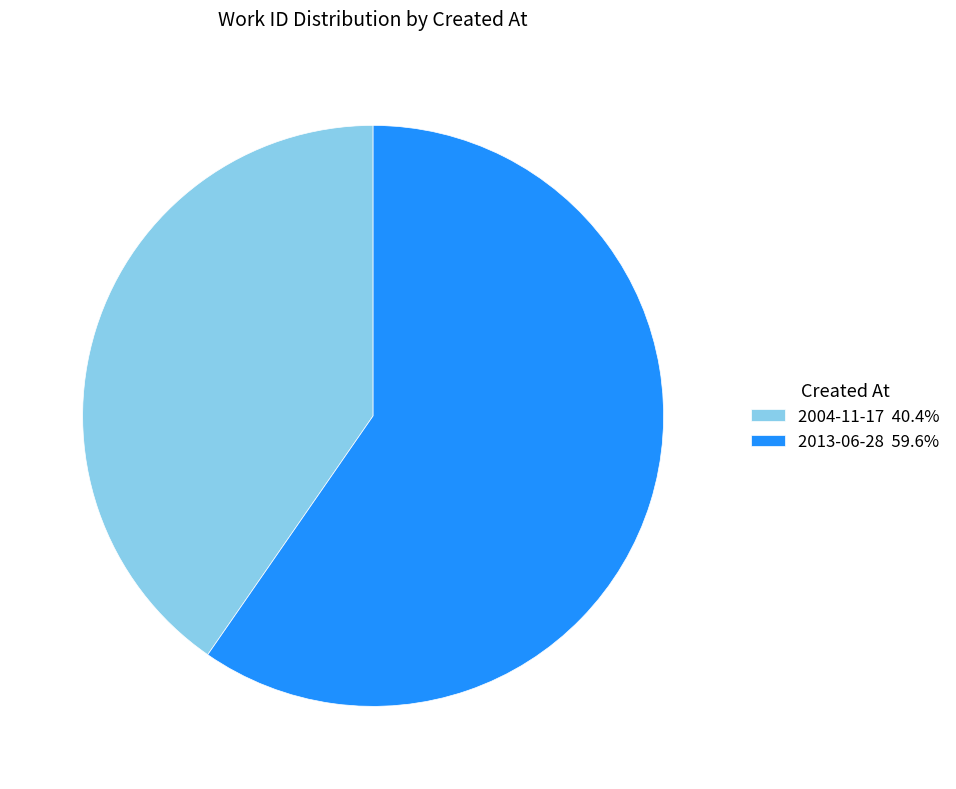

What is the ratio of the value at 2013-06-28 to the value at 2004-11-17?

1.5